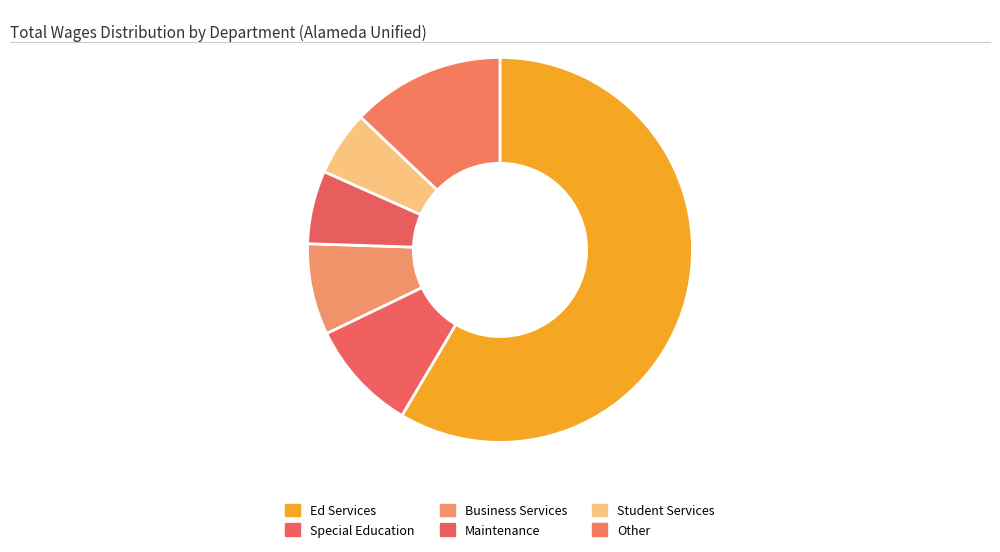

How many slices are in this pie chart?

6